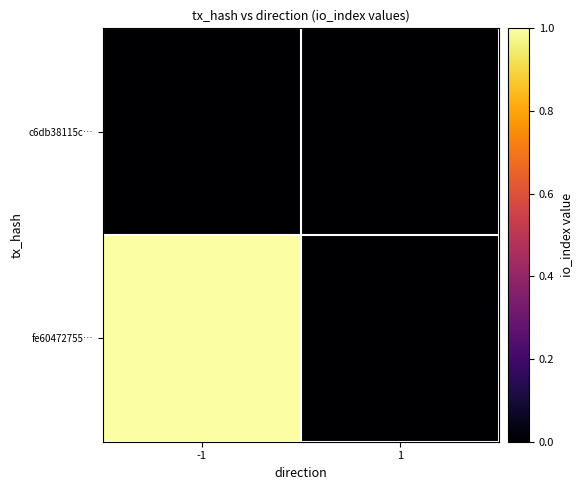

Which label corresponds to the largest value in the chart?

-1